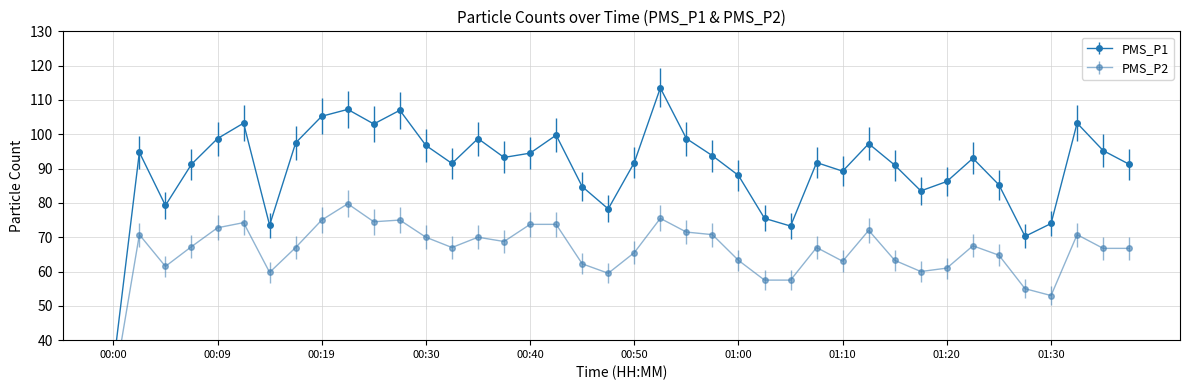

Which series has the largest total across all categories?

PMS_P1